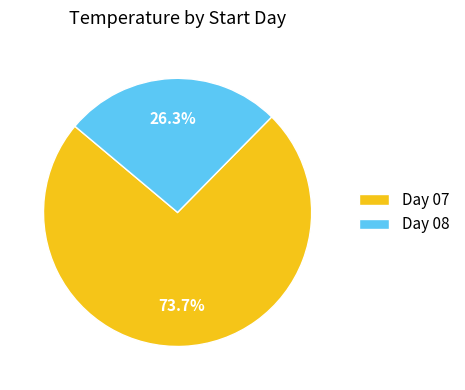

To the nearest percent, what is the difference between the largest and smallest slice percentages?

47%